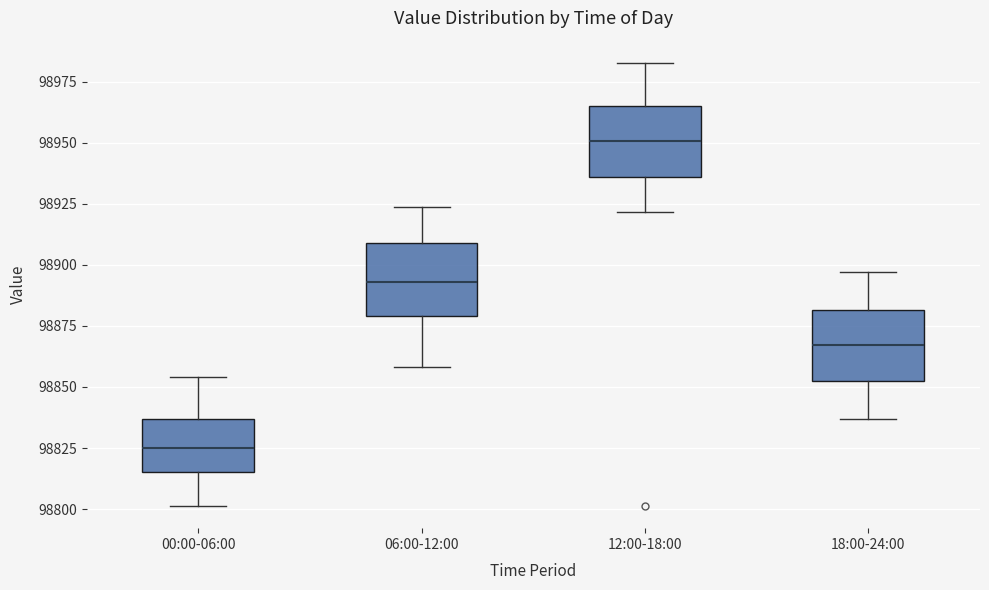

Which box has the lowest median line?

00:00-06:00